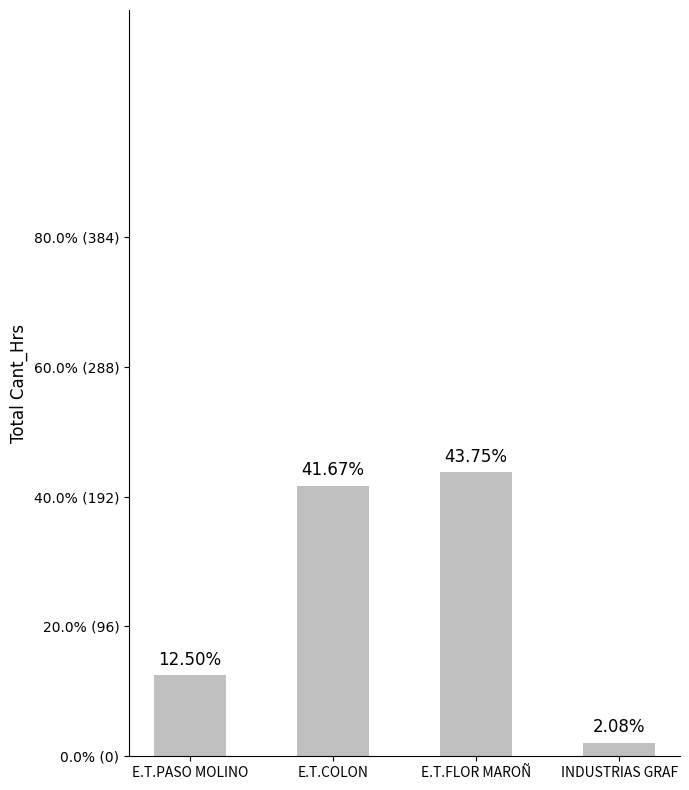

How many values exceed 200?

1